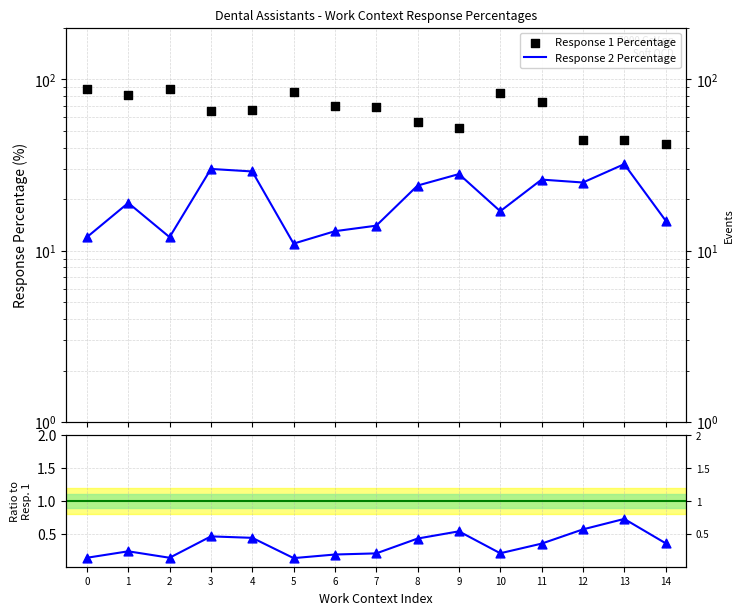

What is the total value across all series at 6?

83.2